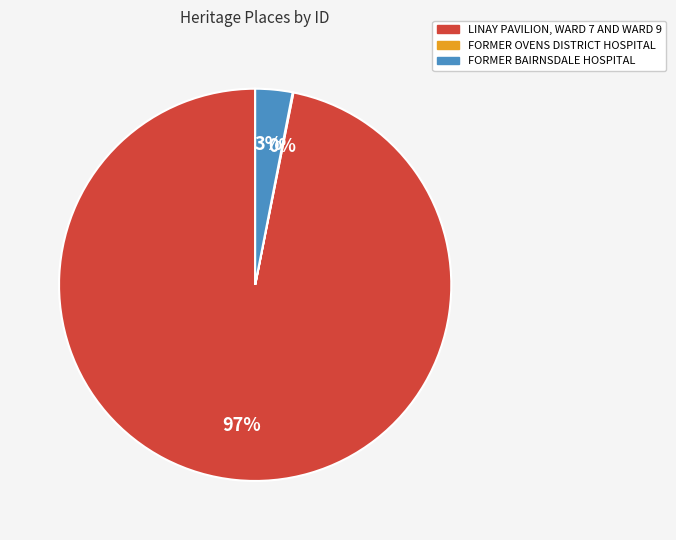

Which slice is the largest?

LINAY PAVILION, WARD 7 AND WARD 9